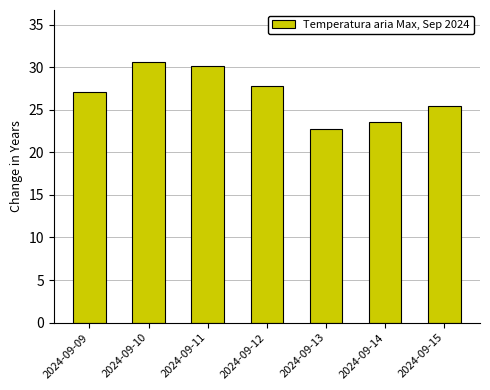

How many categories are shown in the chart?

7